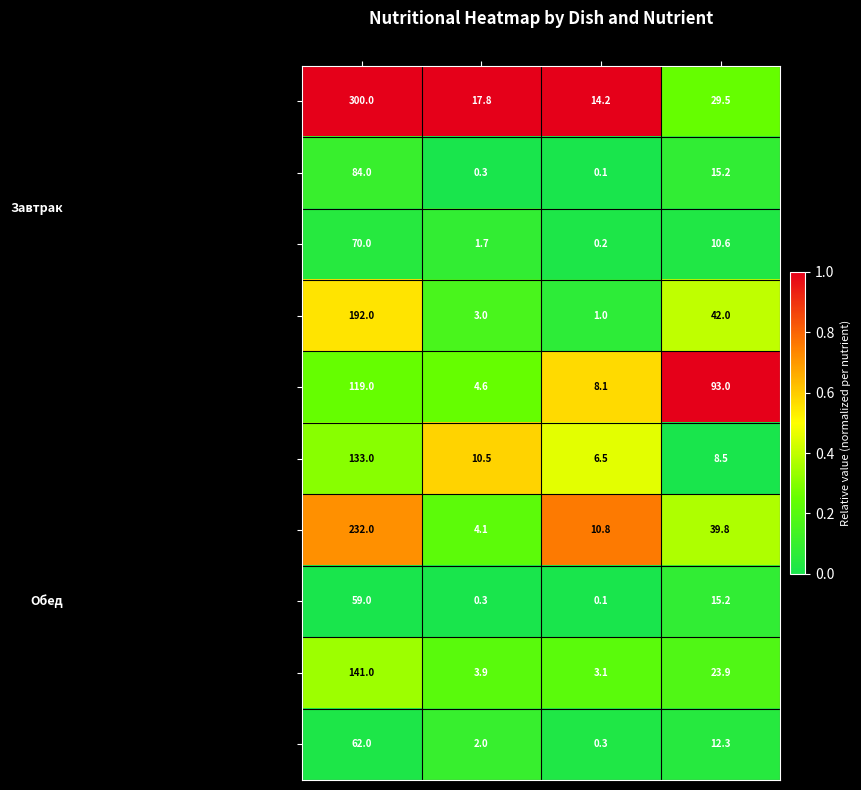

Which category has the highest value across all series?

Калорийность